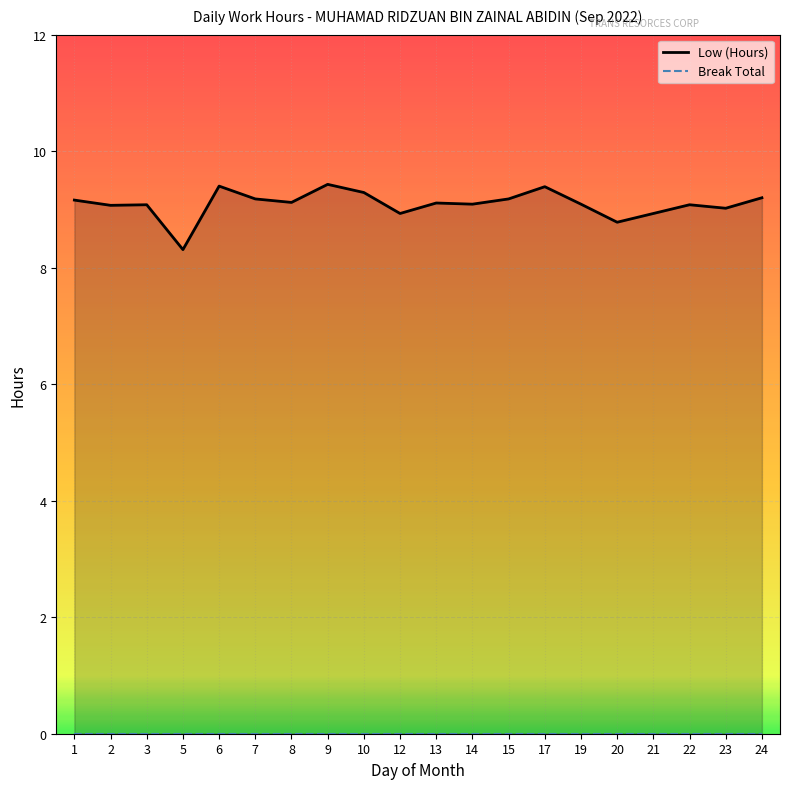

At which label is the value closest to 8?

5